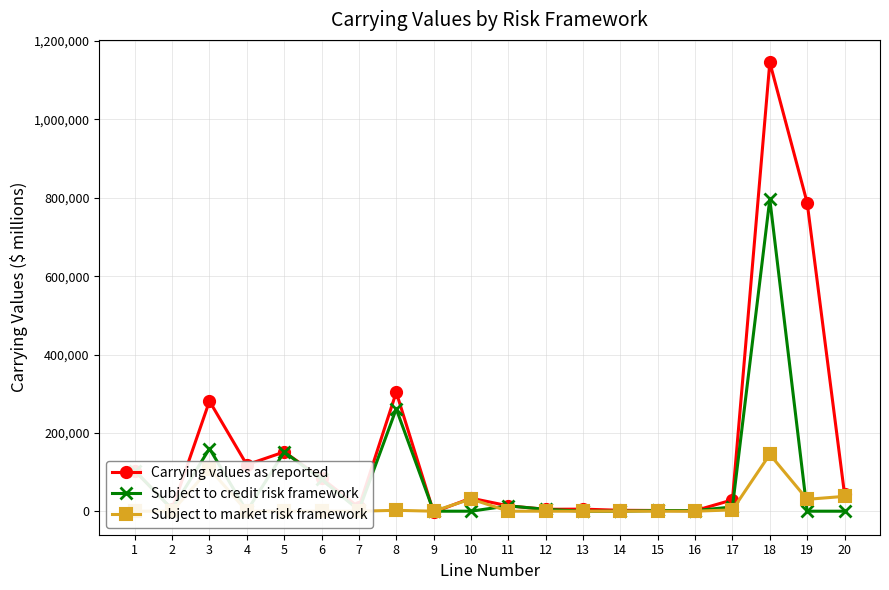

Reading right to left, what are all the values shown in this chart?

Carrying values as reported: 20=44090	19=787376	18=1145706	17=28924	16=1392	15=1815	14=2277	13=5260	12=4865	11=13636	10=33294	9=-2638	8=303582	7=9841	6=84184	5=151294	4=118531	3=281027	2=5080	1=103342
Subject to credit risk framework: 20=0	19=0	18=796546	17=10847	16=1393	15=1797	14=0	13=0	12=4770	11=13636	10=0	9=-20	8=261116	7=2558	6=80948	5=151294	4=0	3=159854	2=5069	1=103284
Subject to market risk framework: 20=37886	19=30303	18=145083	17=3367	16=0	15=0	14=0	13=0	12=0	11=0	10=31130	9=0	8=2239	7=0	6=0	5=0	4=0	3=108344	2=3	1=0